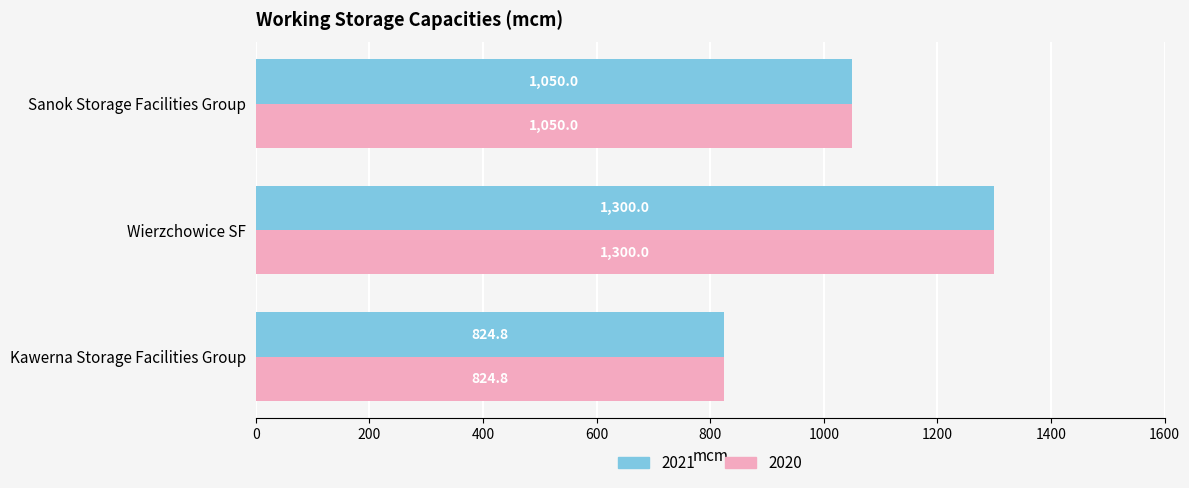

Where is 2020 nearest to the value 1062?

Sanok Storage Facilities Group